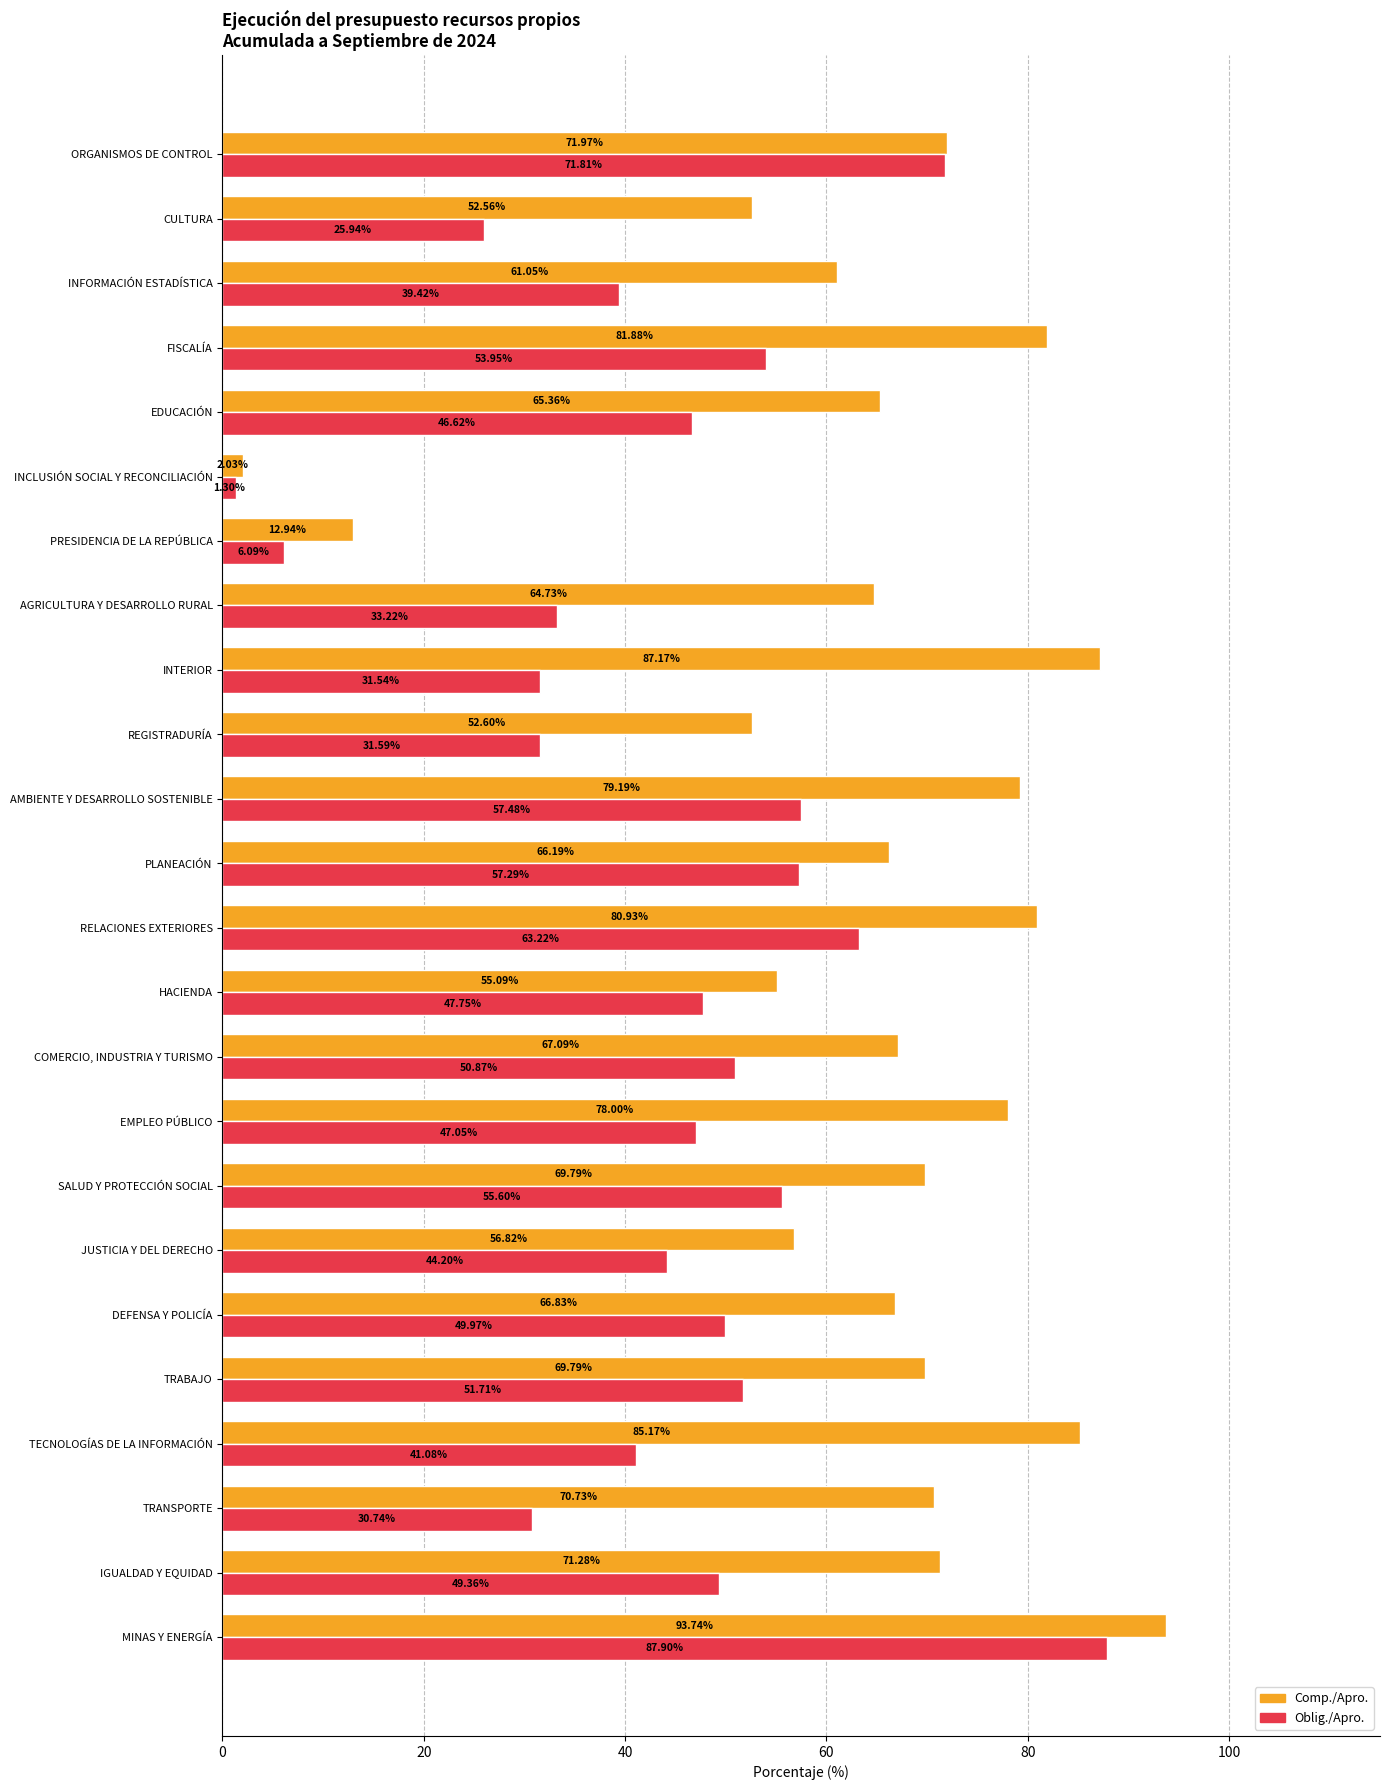

Which series has the widest spread of values?

Comp./Apro.